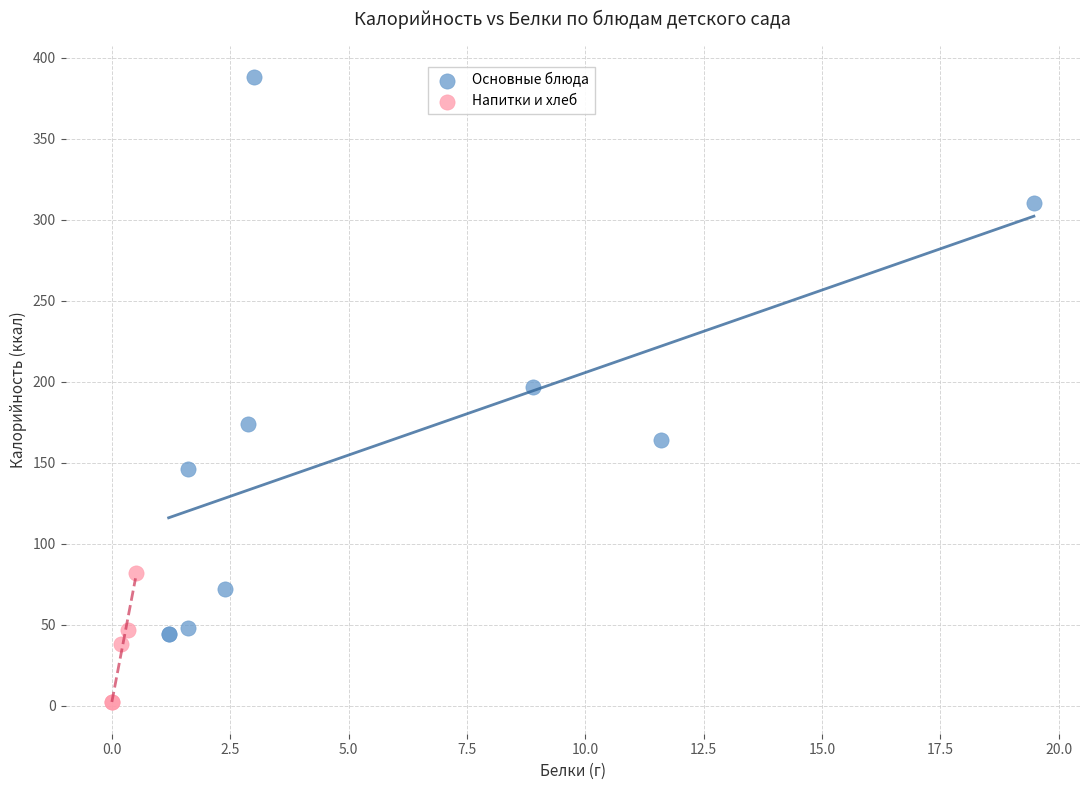

Which series reaches the minimum Y coordinate?

Напитки и хлеб